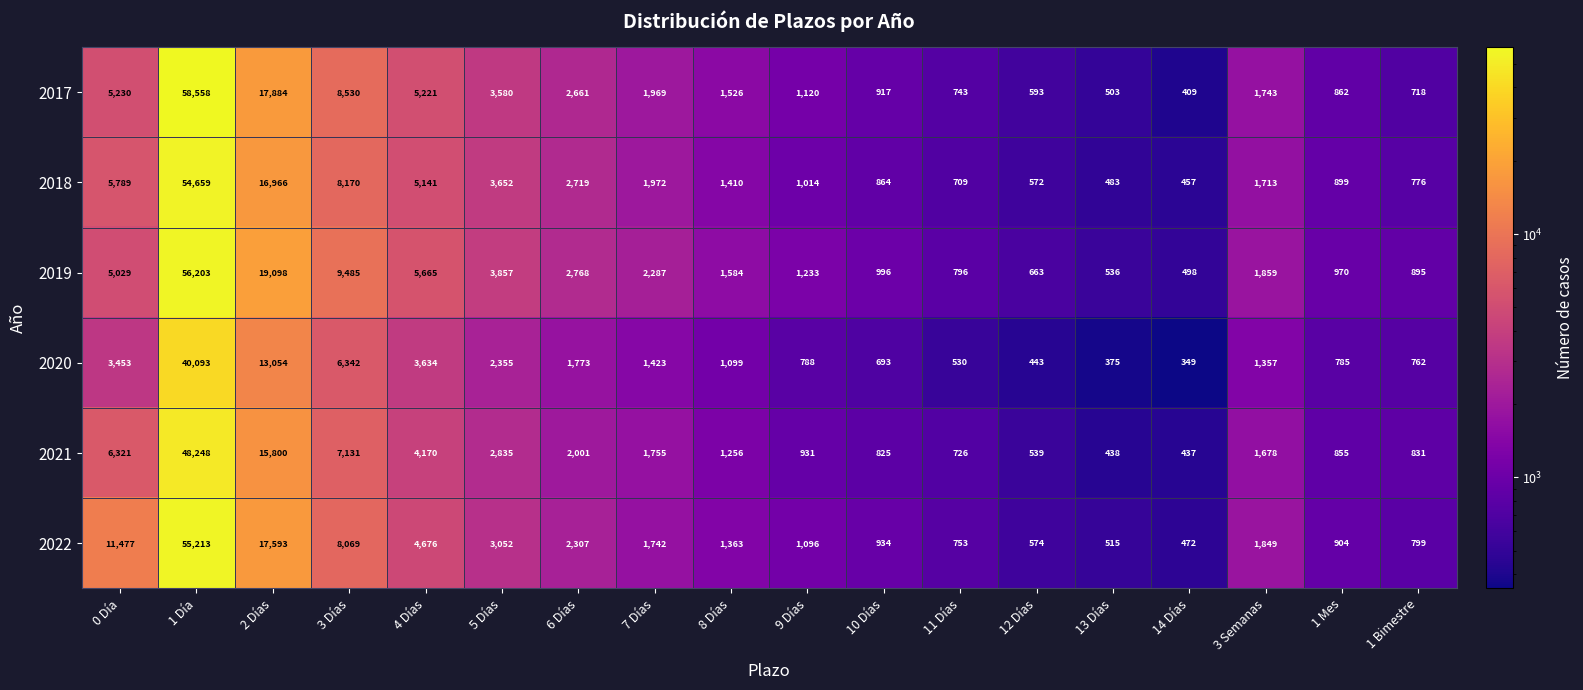

Which series changed the most between 9 Días and 10 Días?

2019